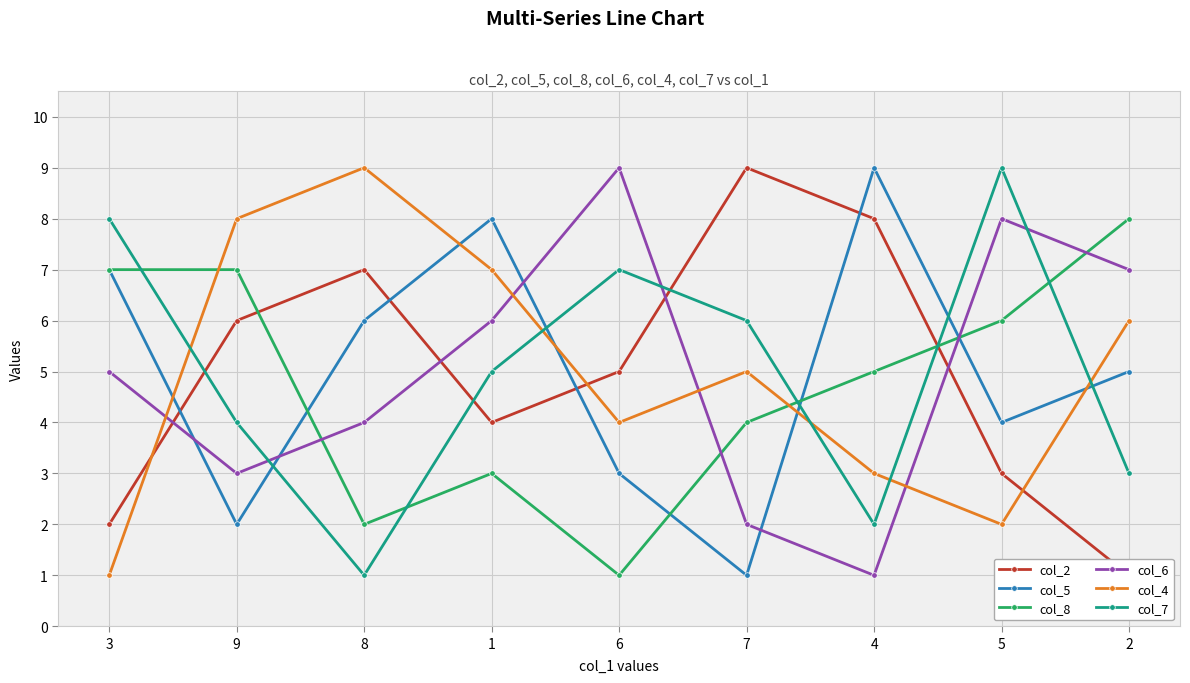

At which label does col_2 reach its minimum?

2